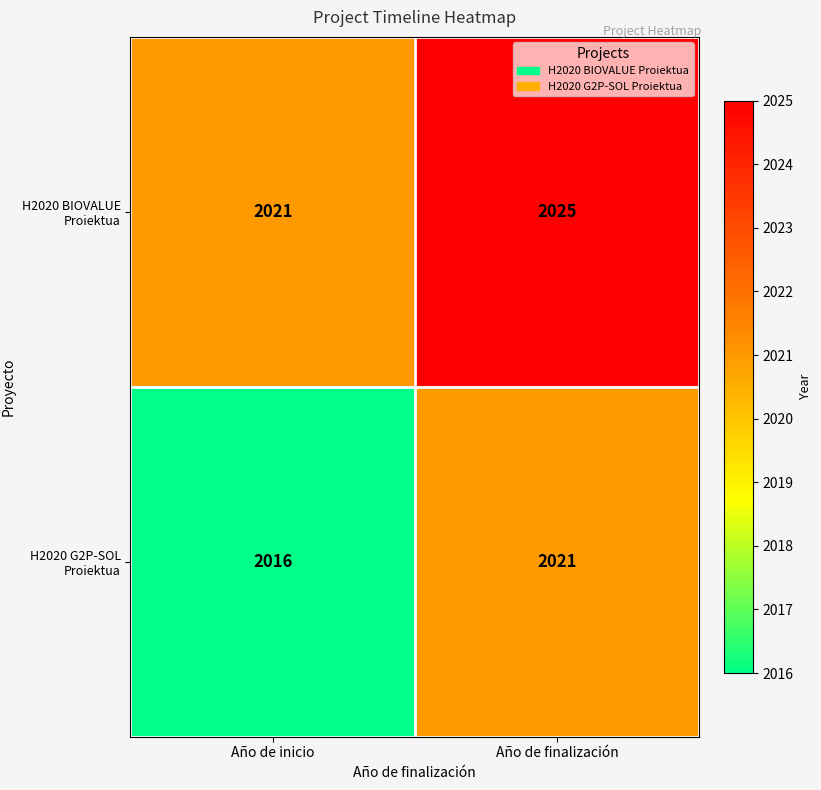

Between Año de inicio and Año de finalización, which series saw the biggest shift?

H2020 G2P-SOL Proiektua